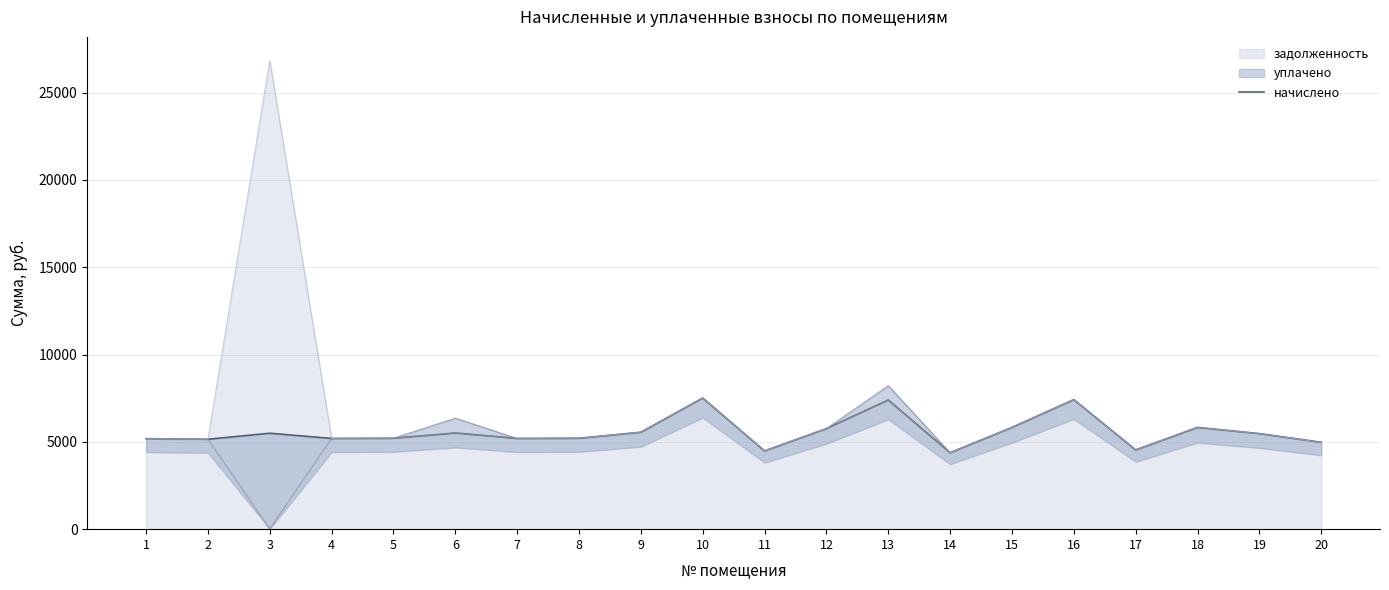

The value of задолженность at 6 is 5506.6. True or false?

True